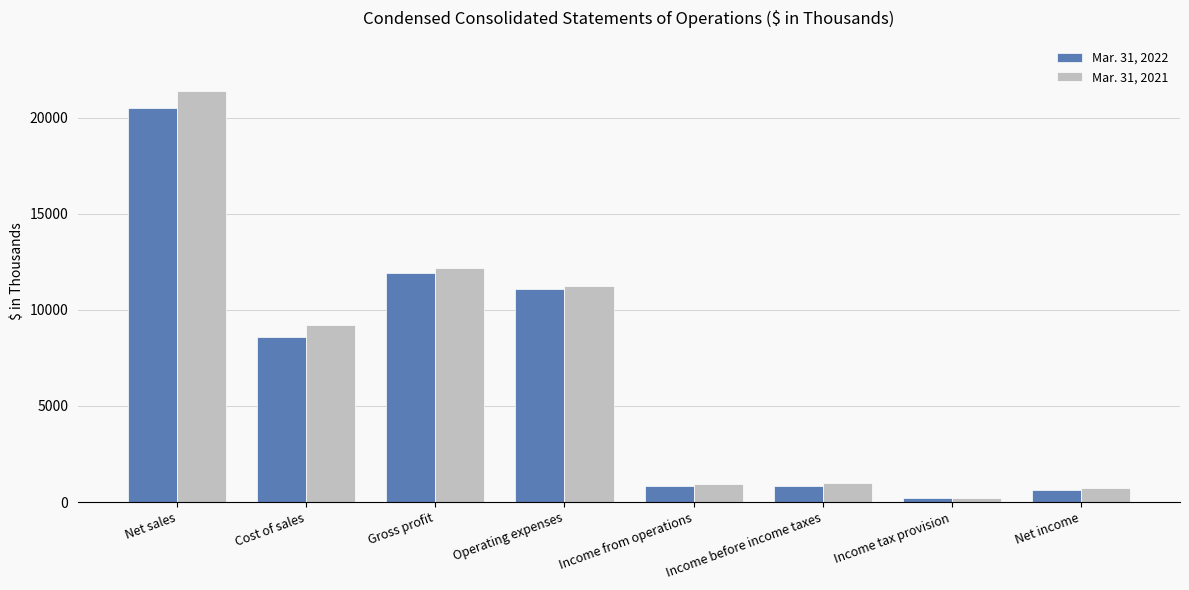

Read the Mar. 31, 2021 value at Gross profit, to the nearest 100.

12200